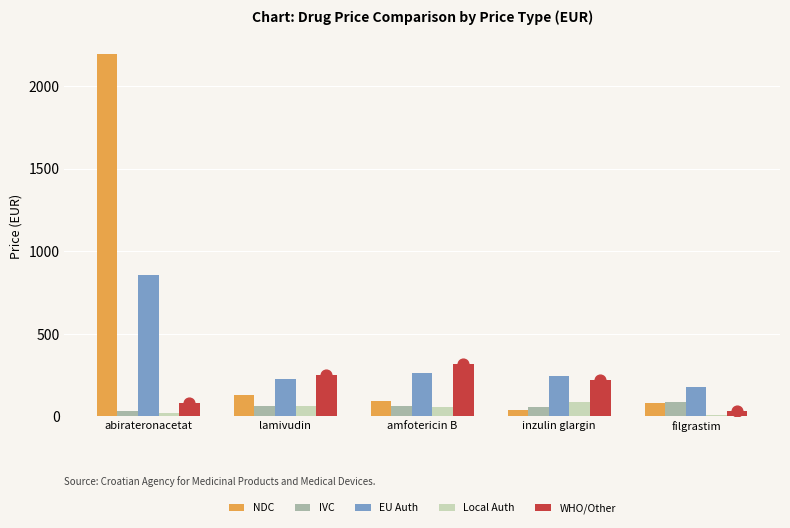

Is the value of IVC at amfotericin B greater than the value of WHO/Other at inzulin glargin?

No